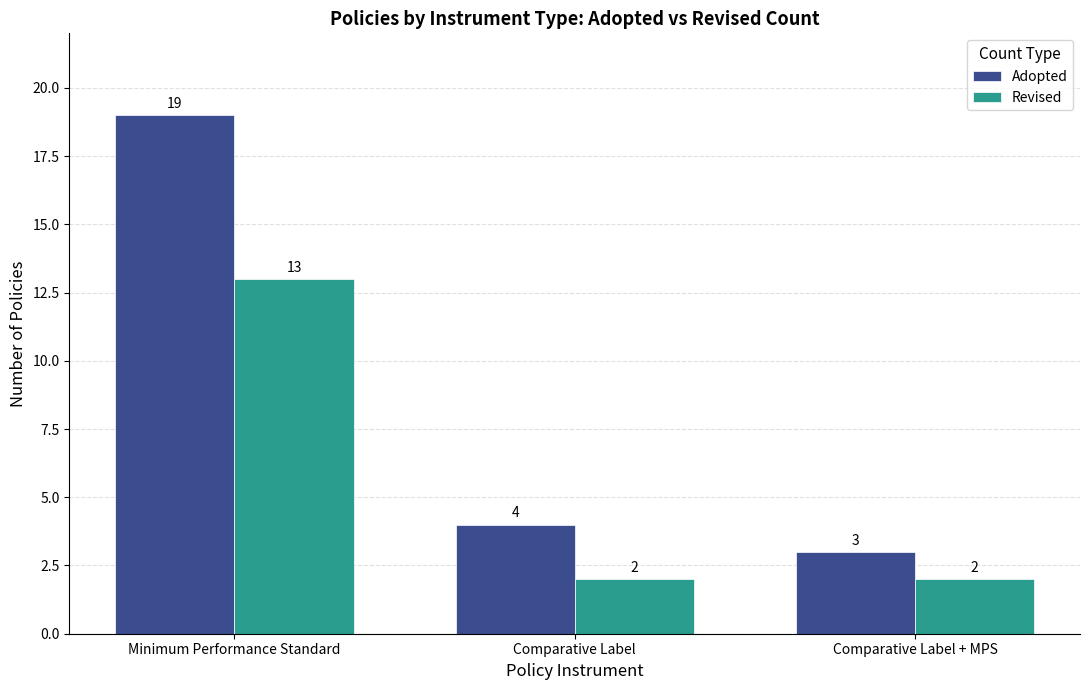

Is it true that Revised equals 3 at Comparative Label + MPS?

False